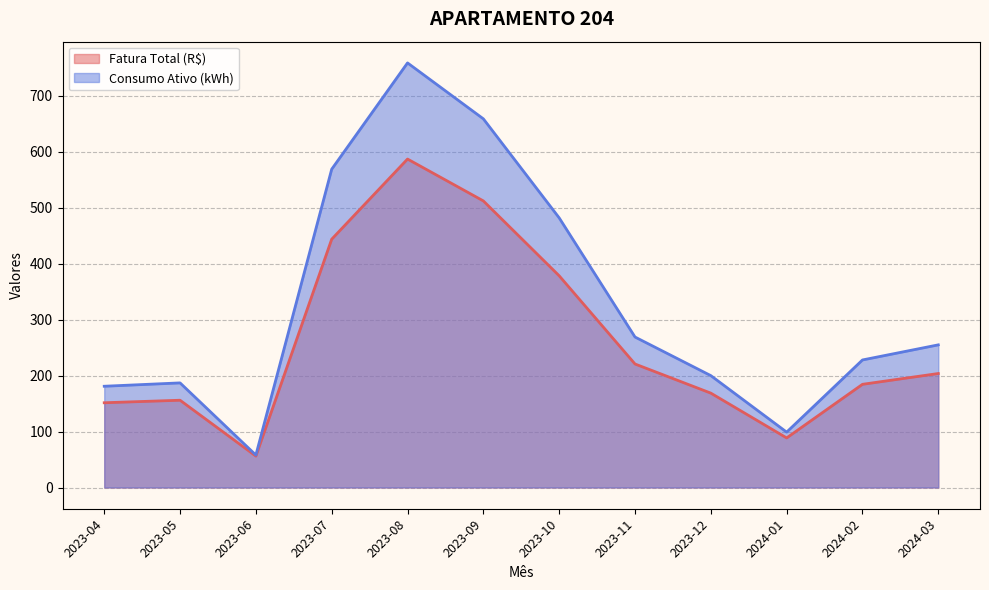

Is it true that Fatura Total (R$) equals 378.5 at 2023-10?

True